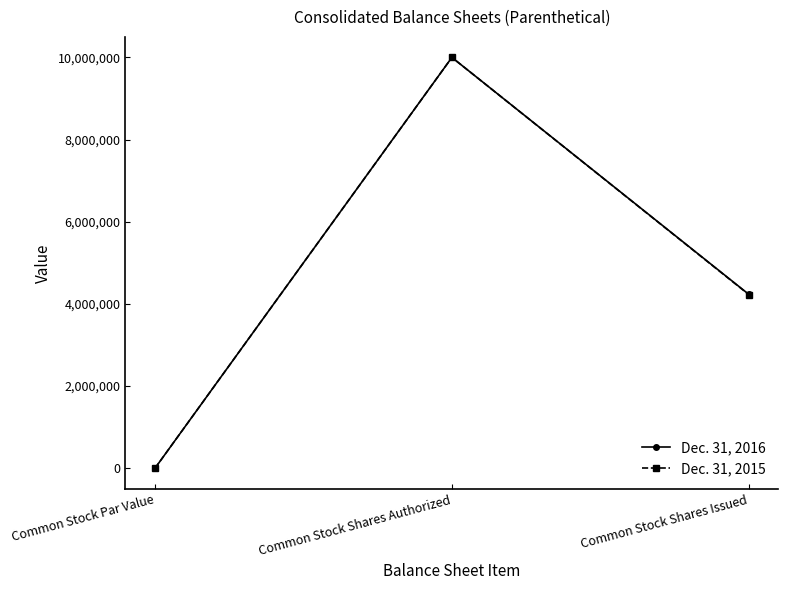

How many distinct data groups are displayed?

2